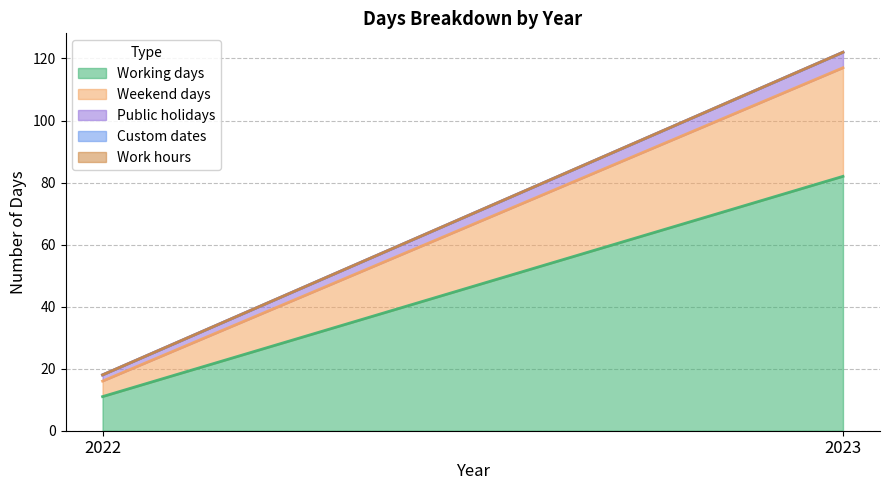

How many values in the Public holidays series are below 5?

1